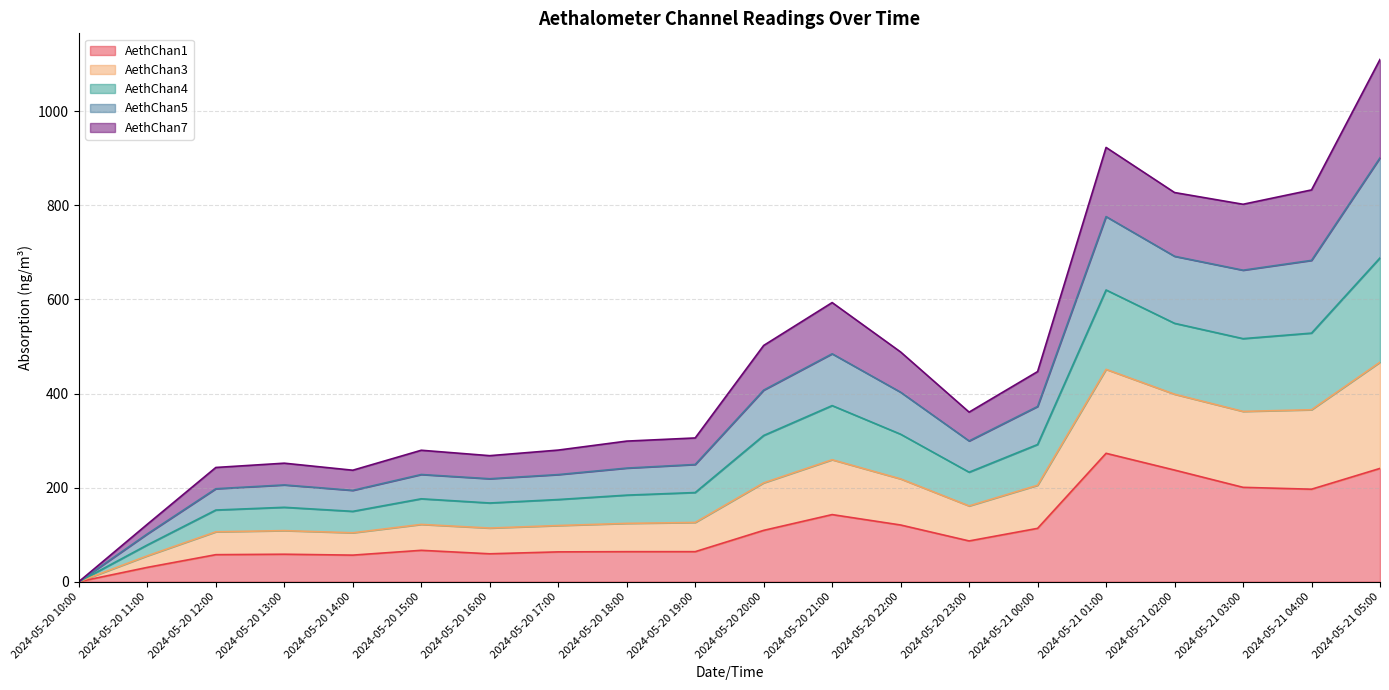

The AethChan1 series shows 63.8 at 2024-05-20 19:00. True or false?

True